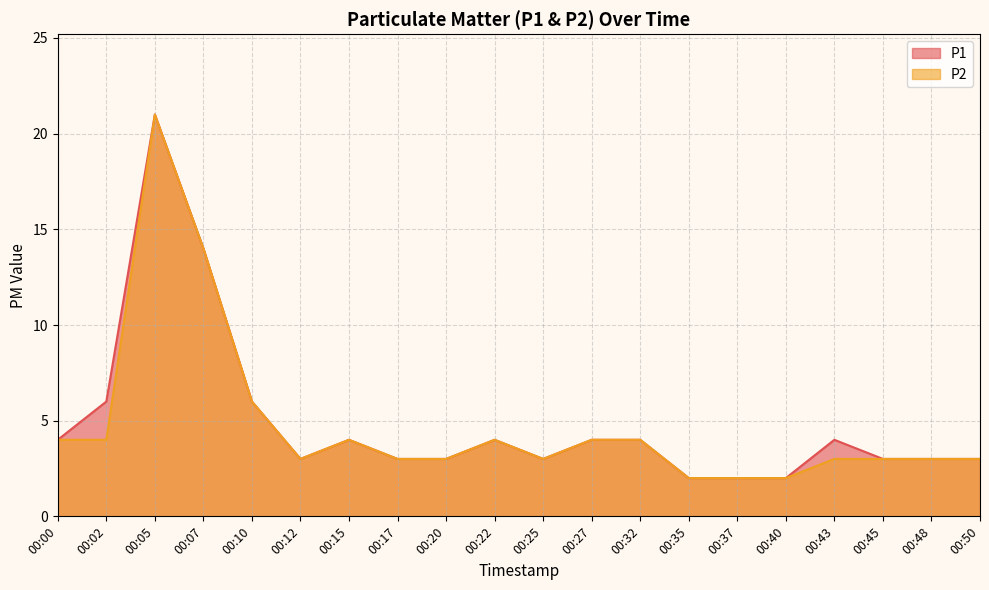

What are all the series names shown in the legend?

P1, P2